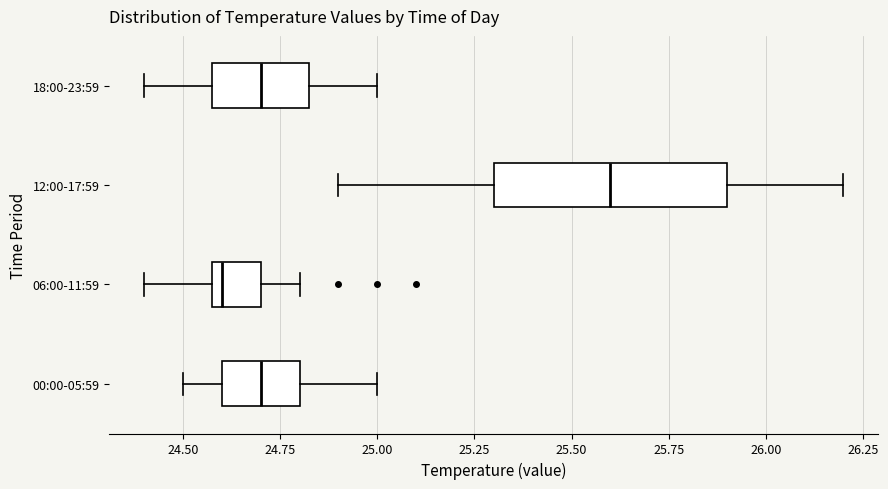

Where is the left edge of the box for 00:00-05:59 on the x-axis? The values are not printed on the chart, so give them approximately, as read against the axis.

24.60